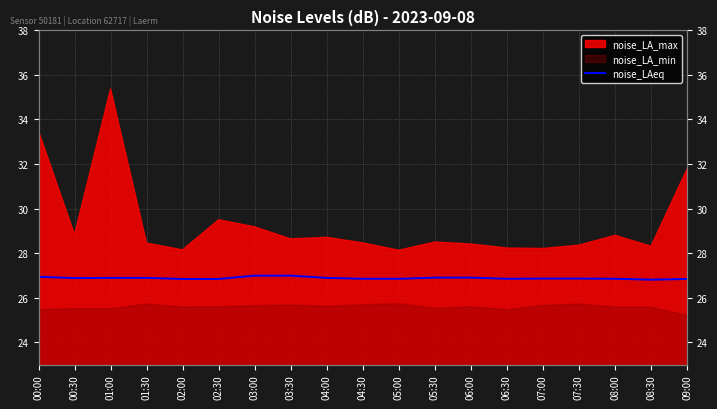

Approximately how many times larger is the value at 08:00 compared to 04:00?

1.0